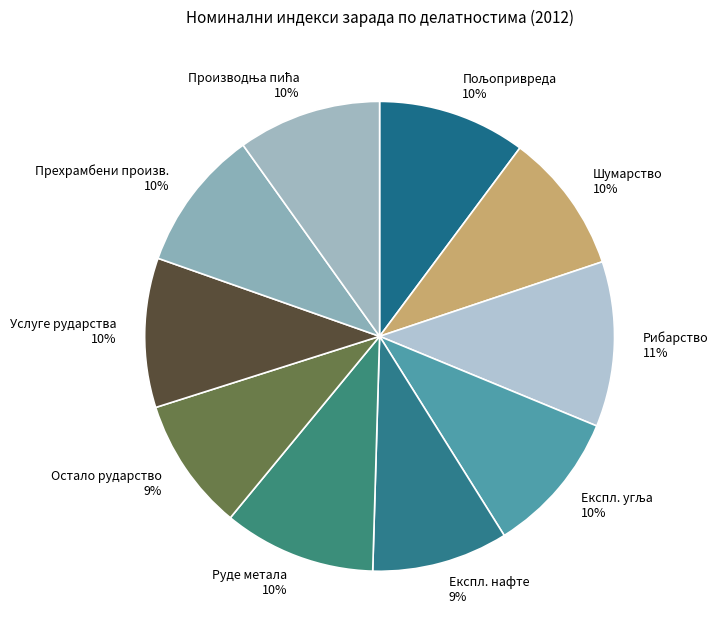

To the nearest percent, what is the average slice percentage?

10%